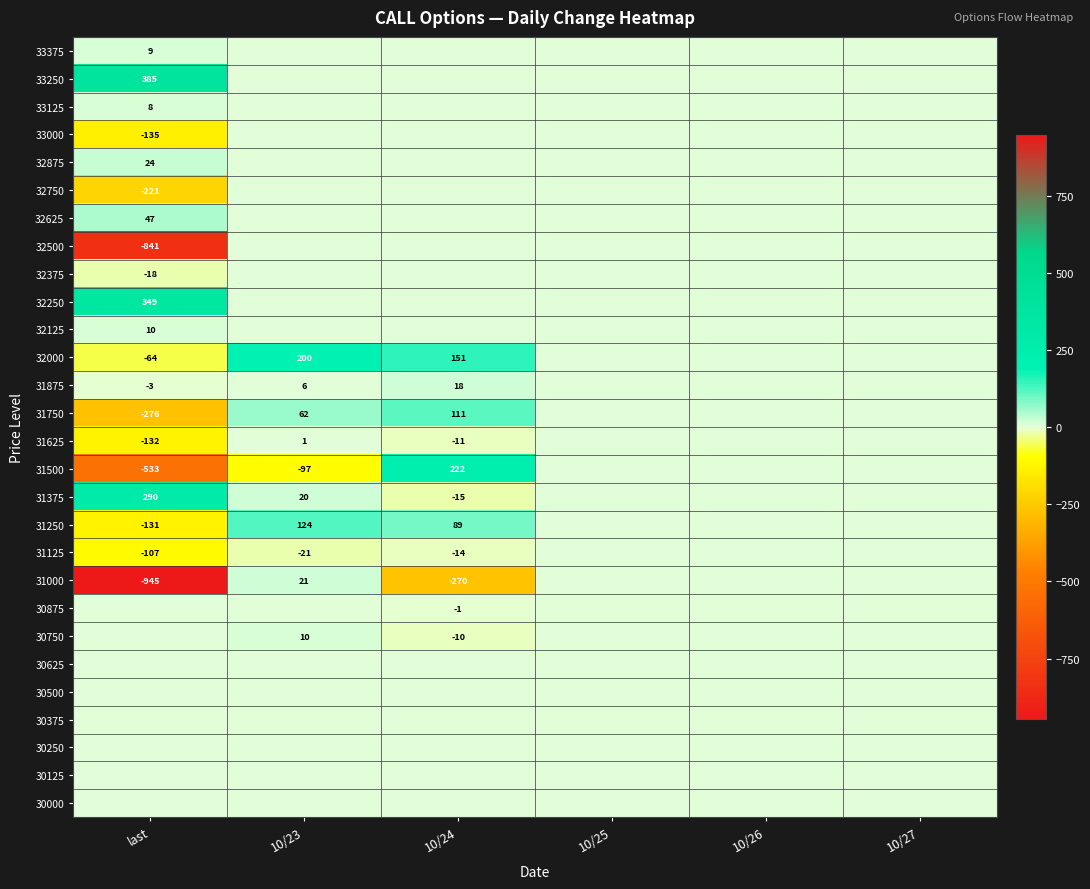

At how many categories does at least one series exceed -705?

6